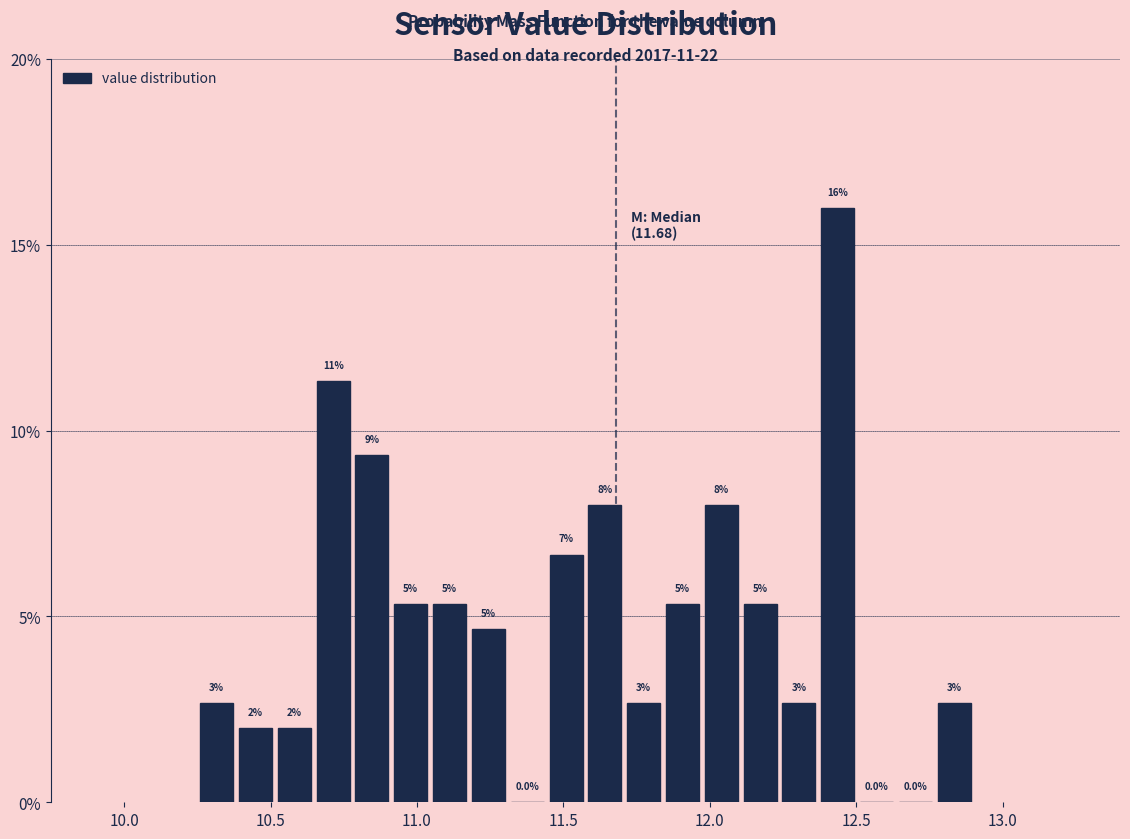

Around what value on the x-axis is the tallest bar? Give the approximate position of its centre, as read against the axis.

12.45